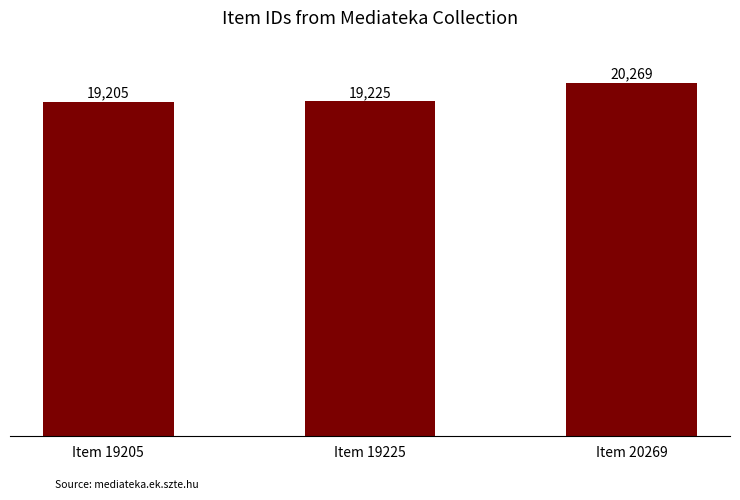

Reading left to right, list all the values displayed in this chart.

19205	19225	20269